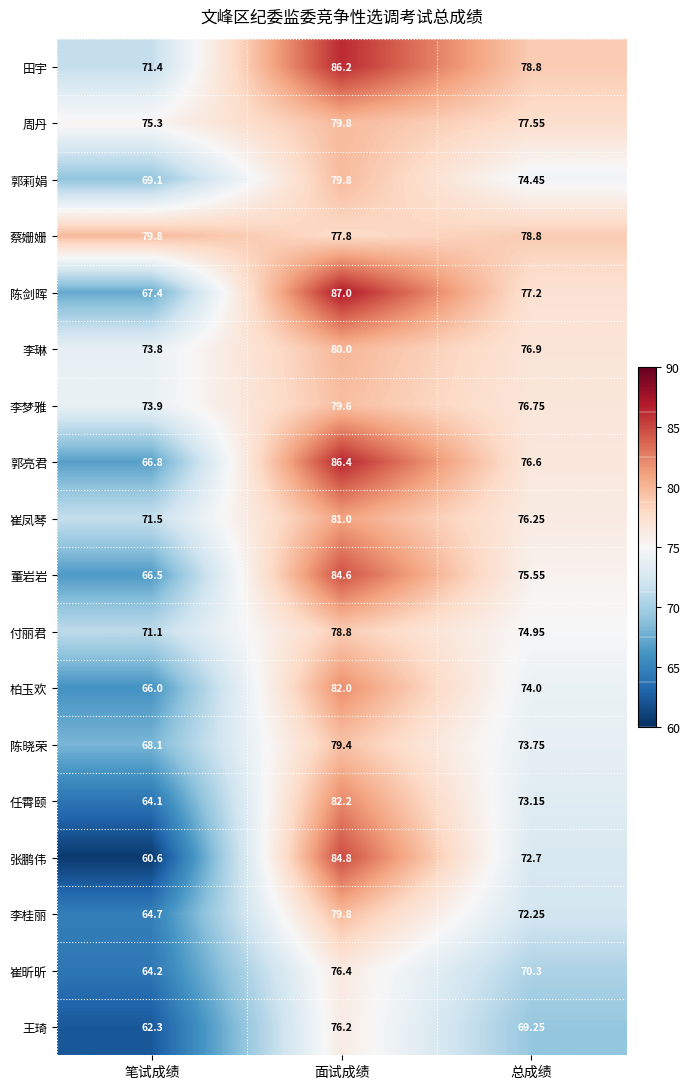

Rank the categories by 董岩岩 value from lowest to highest.

笔试成绩, 总成绩, 面试成绩